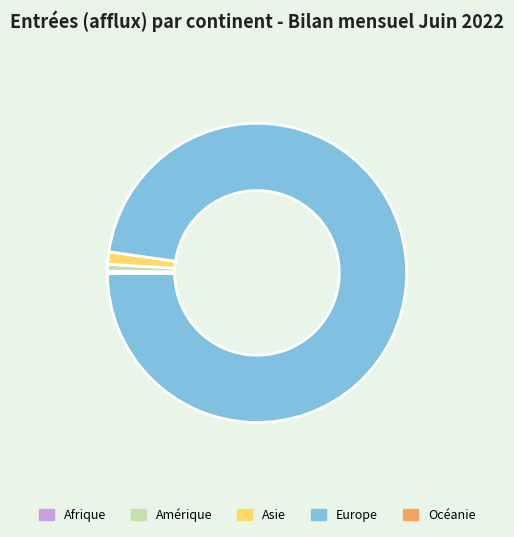

Which category accounts for the majority?

Europe